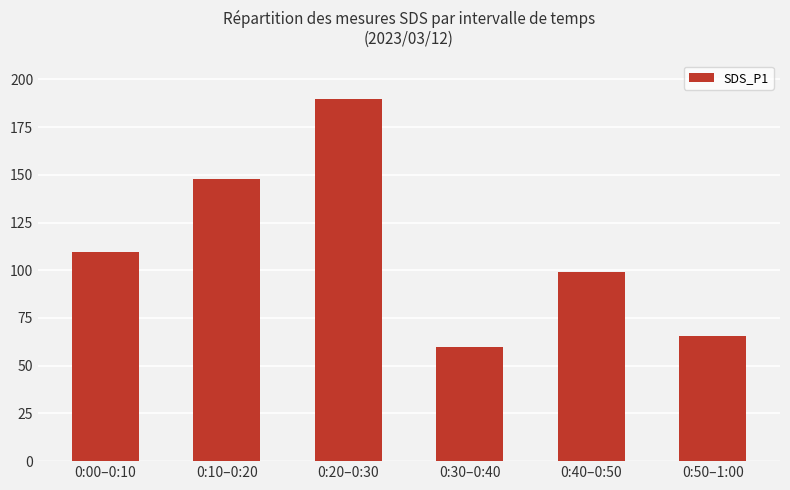

Reading left to right, transcribe all the data shown in this chart.

0:00–0:10=109.5	0:10–0:20=147.9	0:20–0:30=190.0	0:30–0:40=60.0	0:40–0:50=99.3	0:50–1:00=65.6